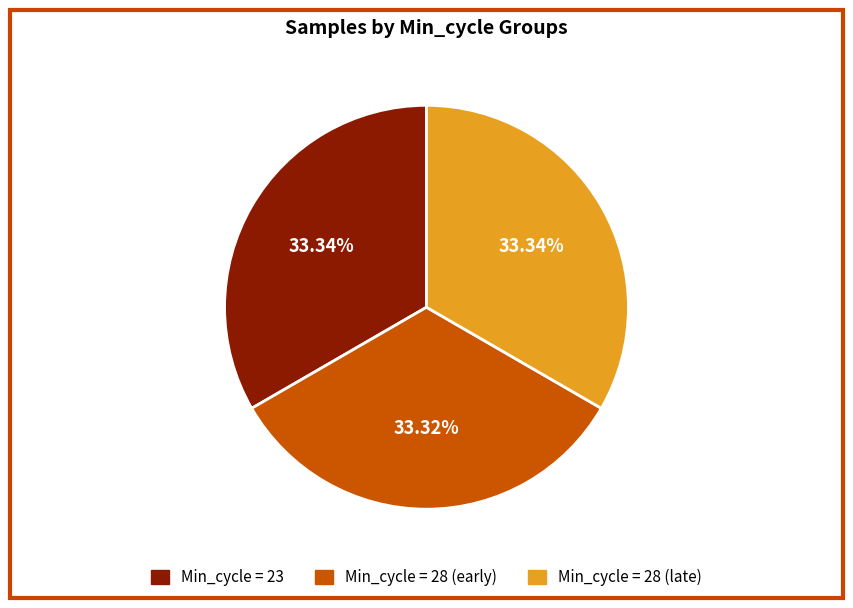

Is there a majority slice in this chart?

No